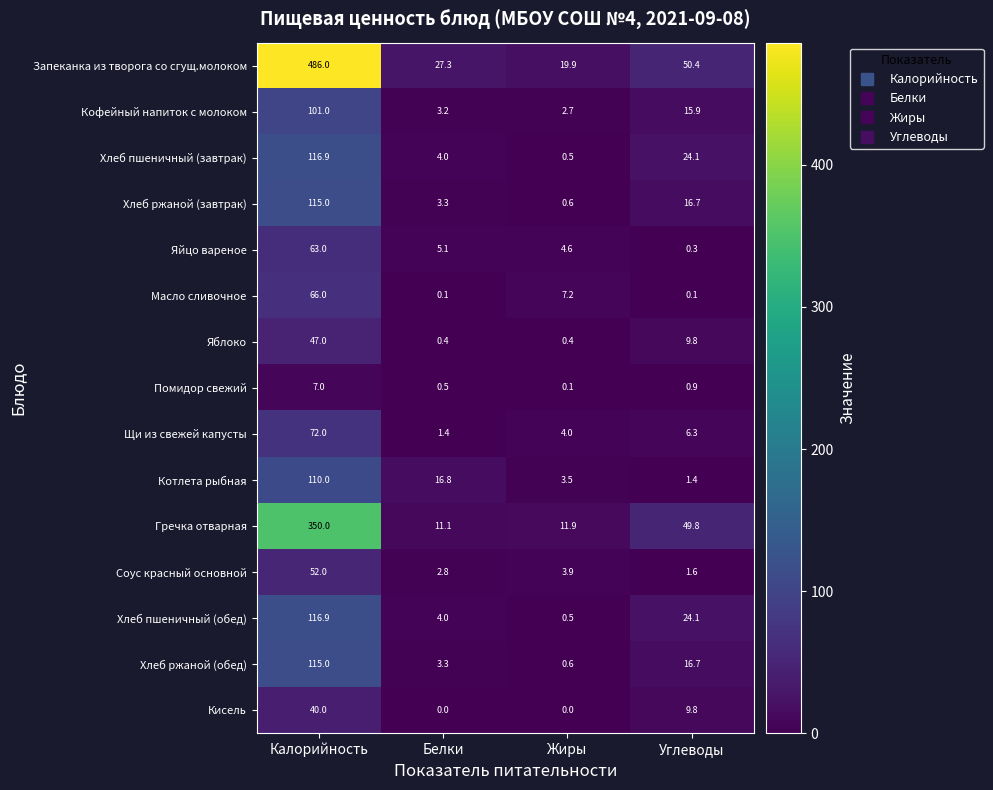

At which category does the chart reach its peak across all series?

Калорийность